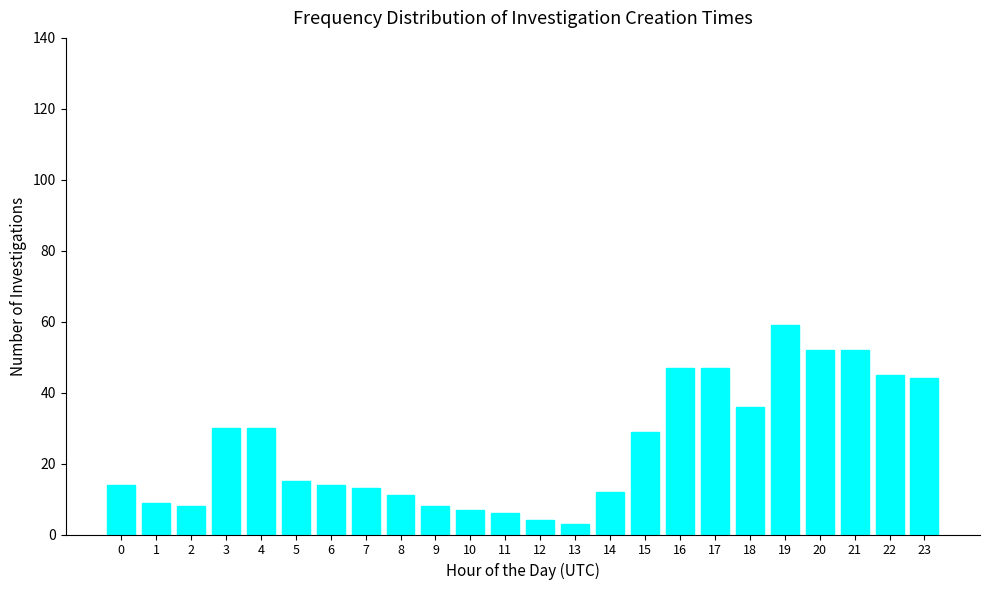

Reading left to right, transcribe all the data shown in this chart.

14	9	8	30	30	15	14	13	11	8	7	6	4	3	12	29	47	47	36	59	52	52	45	44